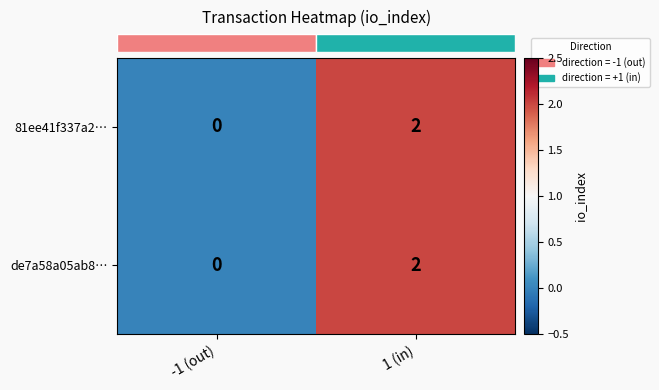

Rank the categories by de7a58a05ab8… value from lowest to highest.

-1 (out), 1 (in)